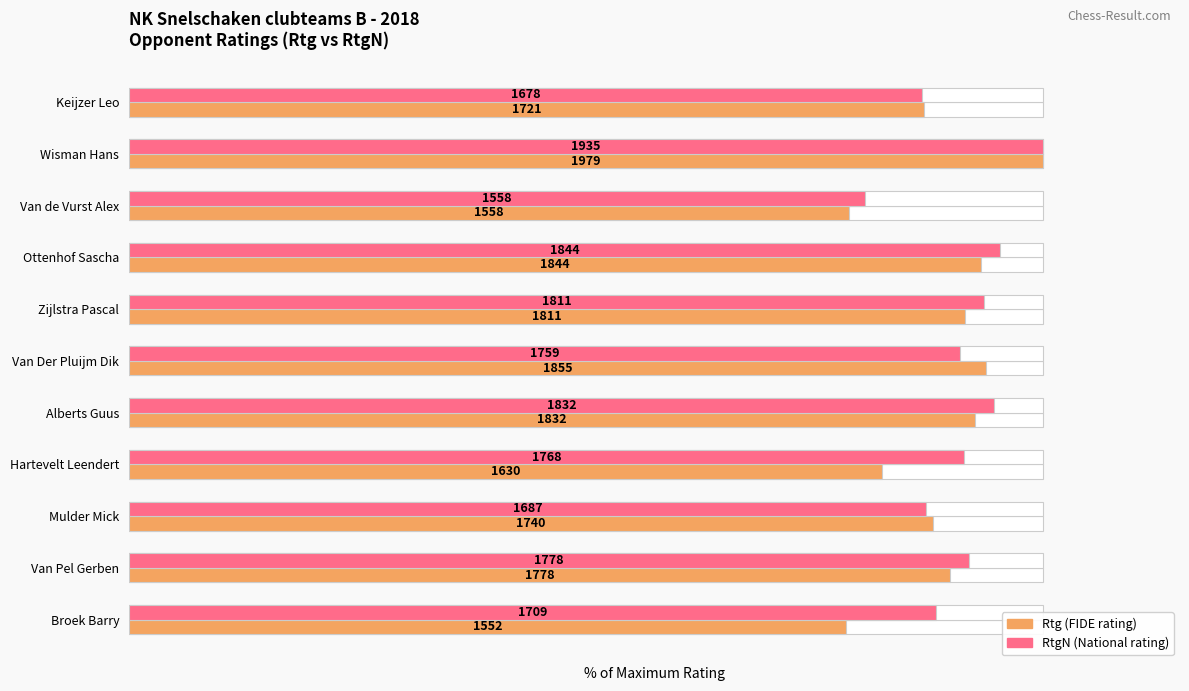

Reading left to right, transcribe all the data shown in this chart.

Rtg: 87.0	100.0	78.7	93.2	91.5	93.7	92.6	82.4	87.9	89.8	78.4
RtgN: 86.7	100.0	80.5	95.3	93.6	90.9	94.7	91.4	87.2	91.9	88.3